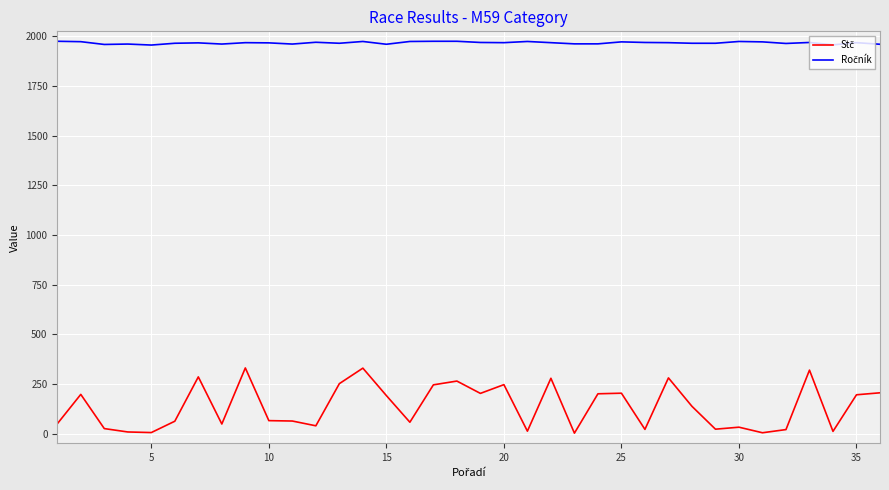

What is the maximum value shown in the chart?

1974